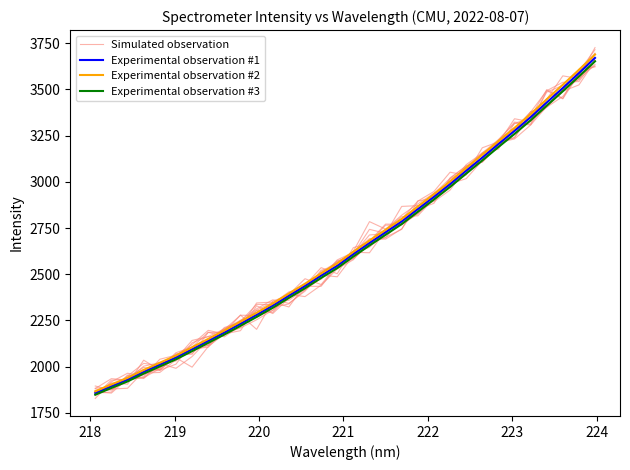

Which series has the largest total across all categories?

Experimental observation #2